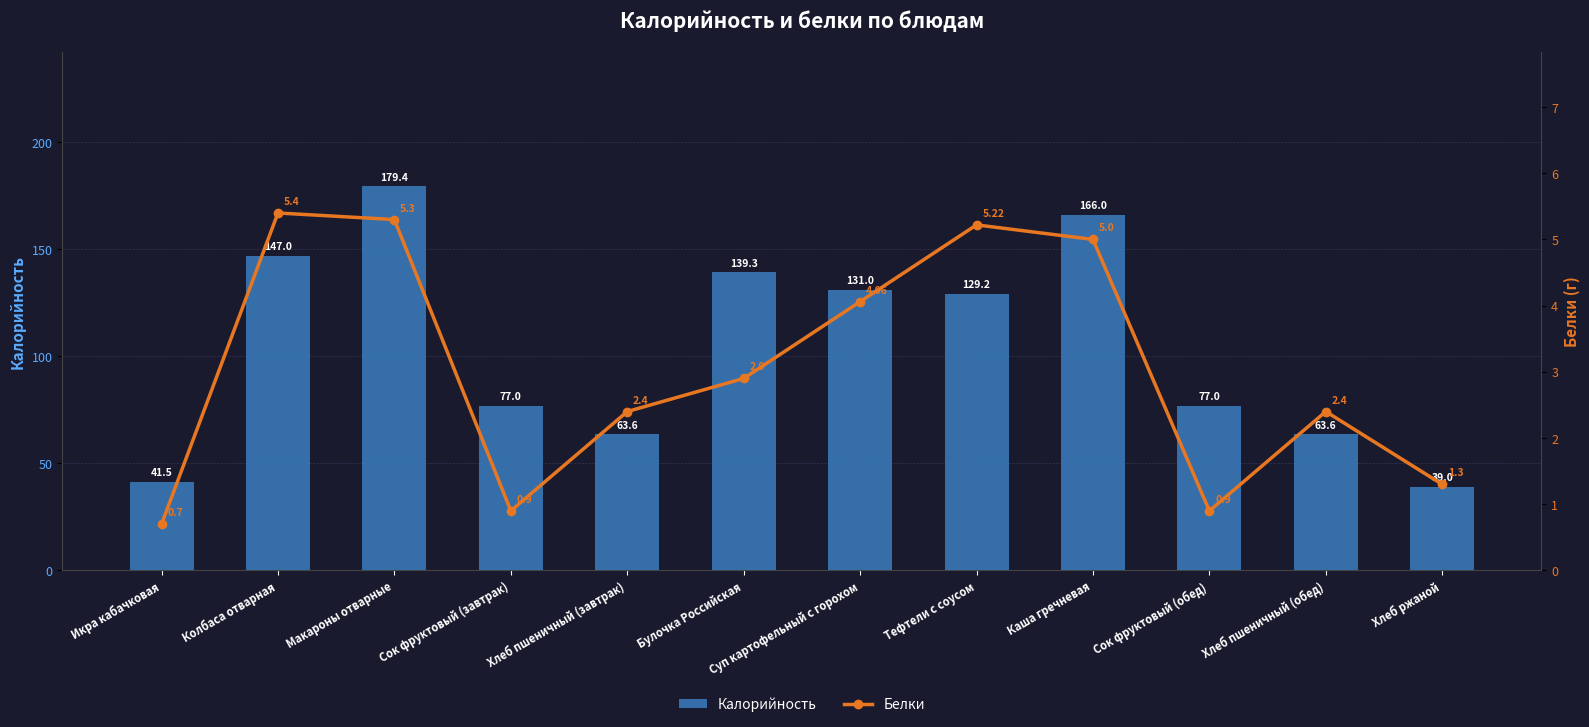

Are the bars grouped side by side (vs. stacked)?

Yes